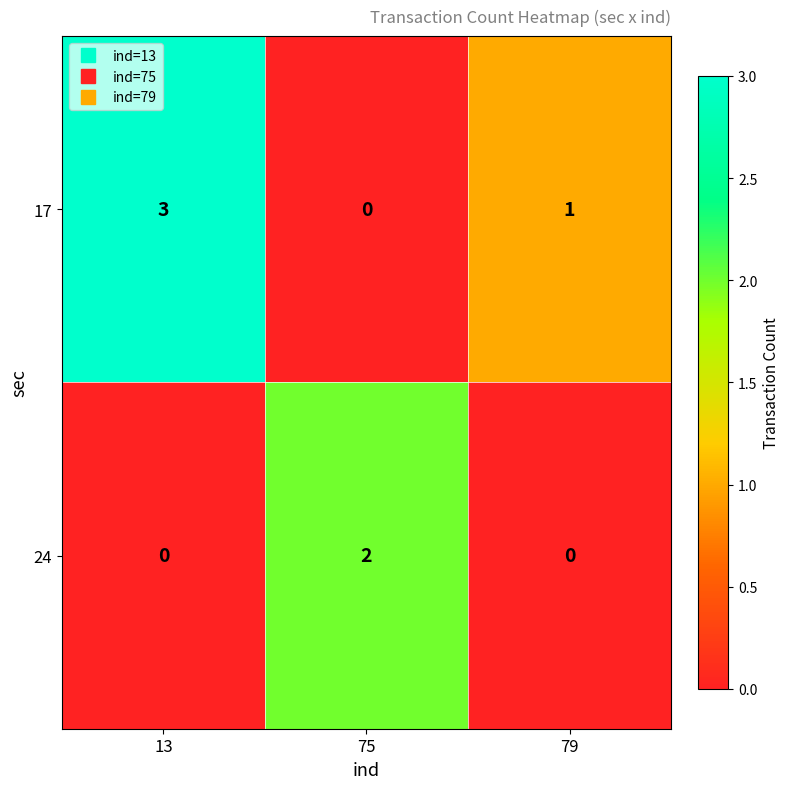

How many positive values does the 24 series have?

1